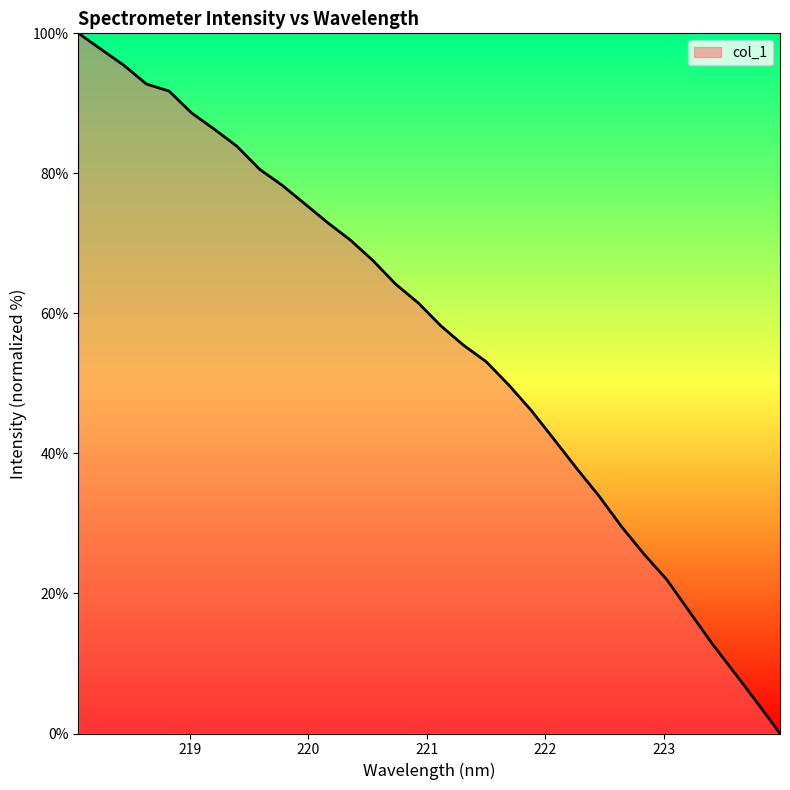

What is the difference between the maximum and minimum values?

100.0